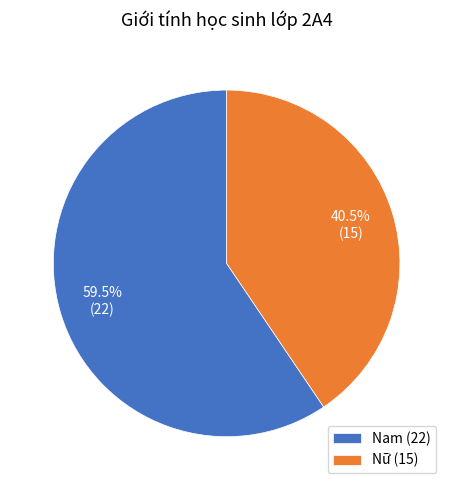

Does Nữ (15) account for over 50% of the chart?

No